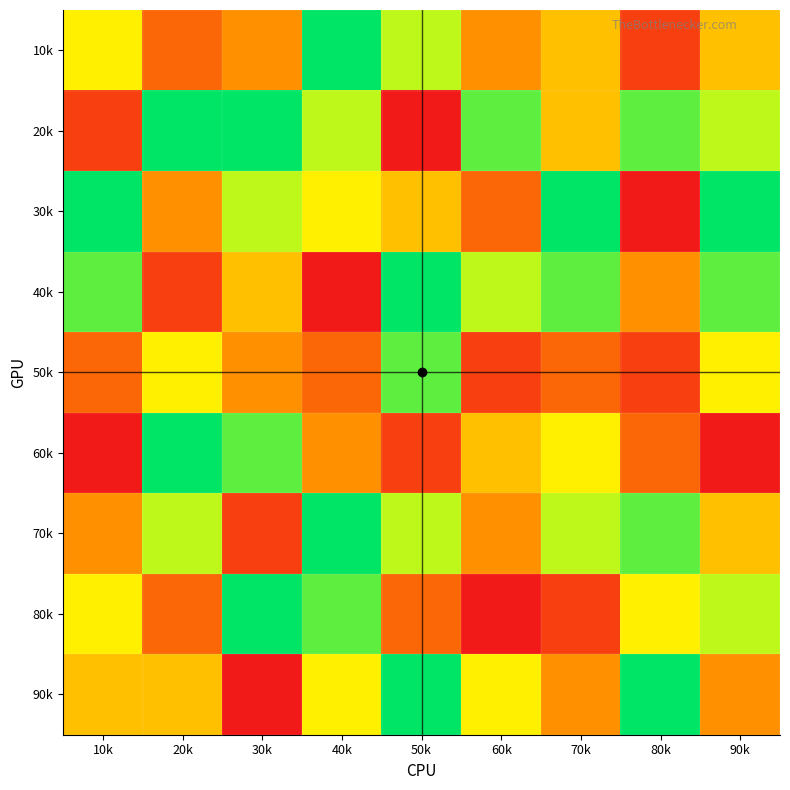

At which category does the chart reach its peak across all series?

40k